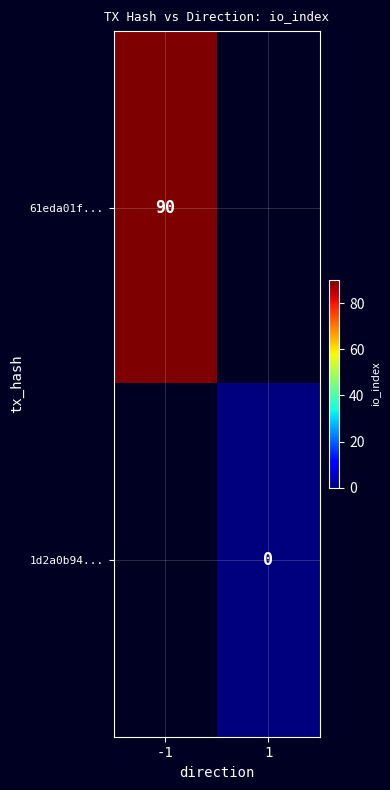

Where is 61eda01f... nearest to the value 90?

-1